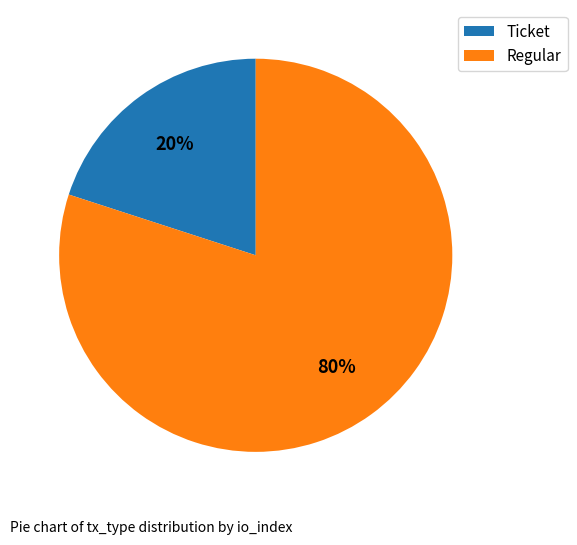

Which category accounts for the majority?

Regular